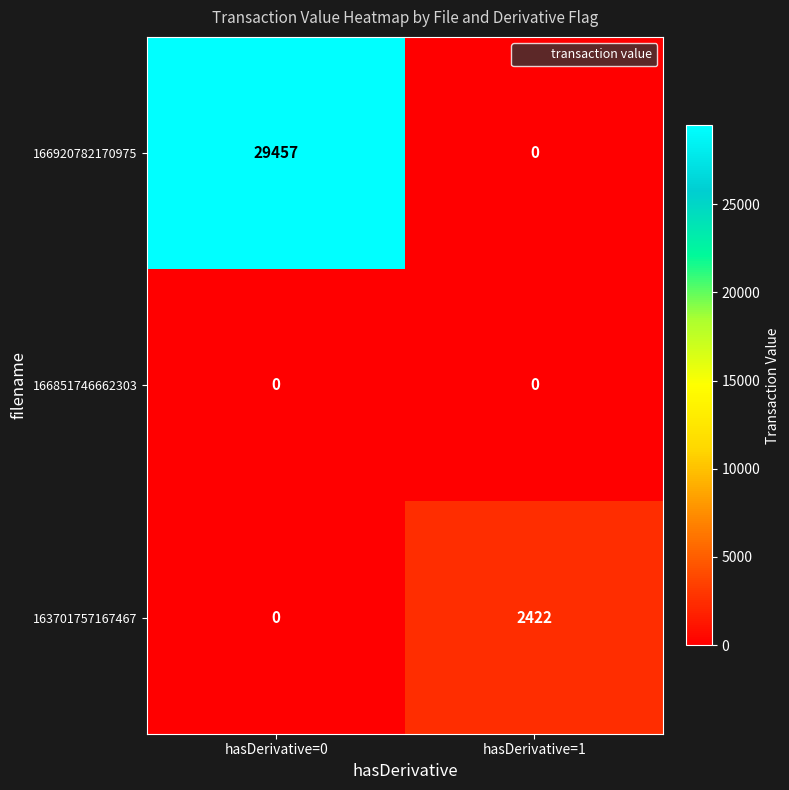

Count the number of data series in this chart.

3